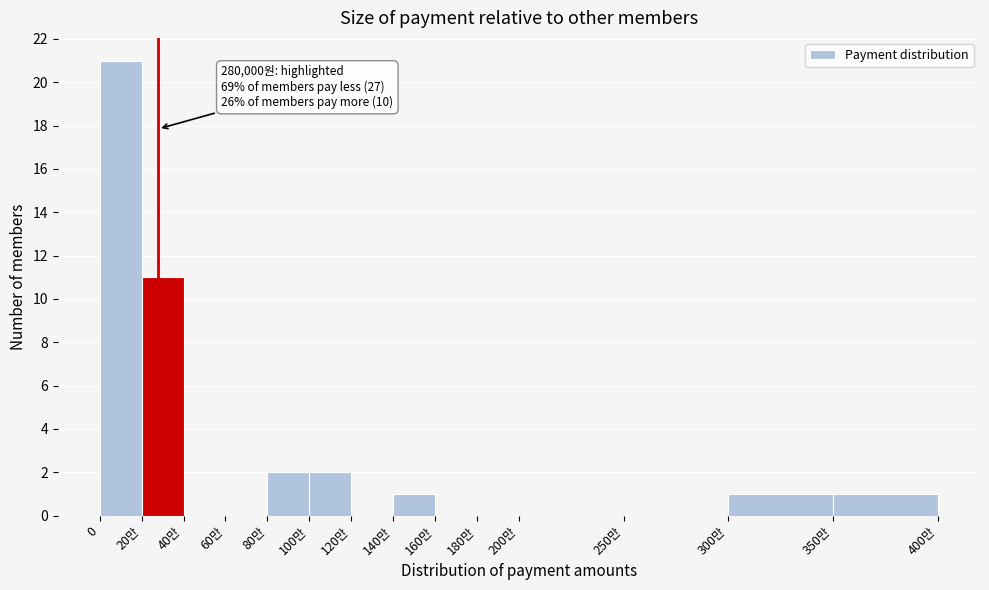

Reading right to left, list all the values displayed in this chart.

350만=1	300만=1	250만=0	200만=0	180만=0	160만=0	140만=1	120만=0	100만=2	80만=2	60만=0	40만=0	20만=11	0=21